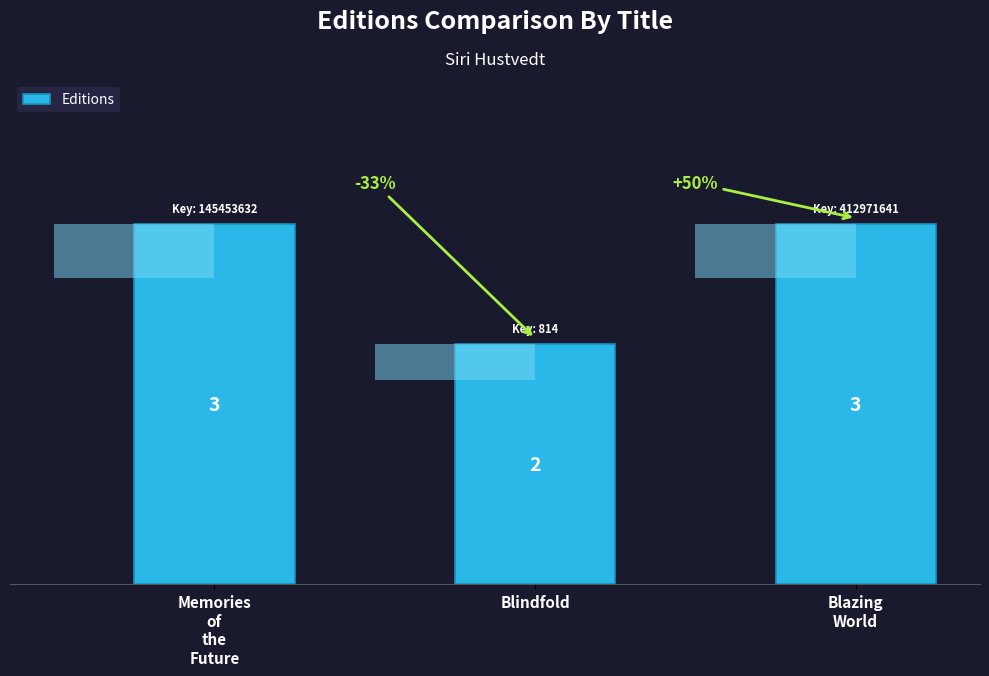

List the labels in order of value, smallest first.

Blindfold, Memories
of
the
Future, Blazing
World